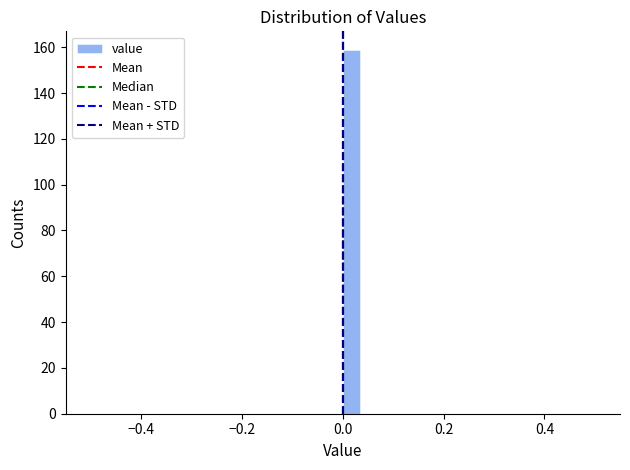

Around what value on the x-axis is the tallest bar? Give the approximate position of its centre, as read against the axis.

0.02